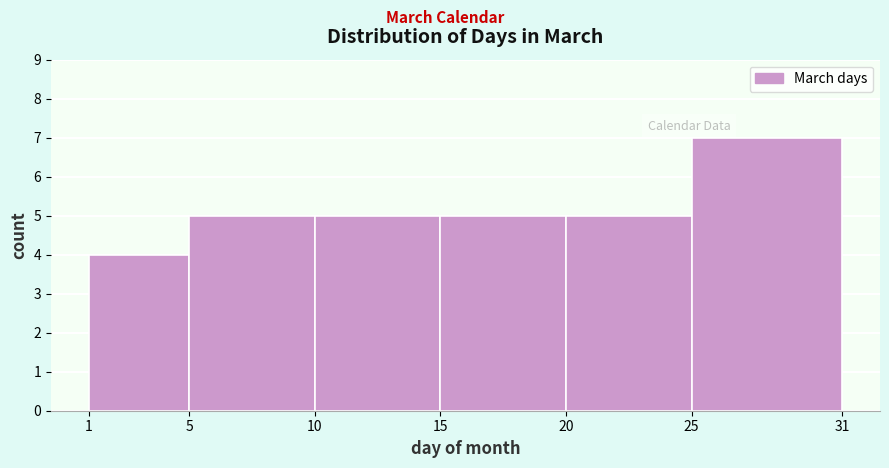

Which range on the x-axis has the tallest bar?

25 to 31